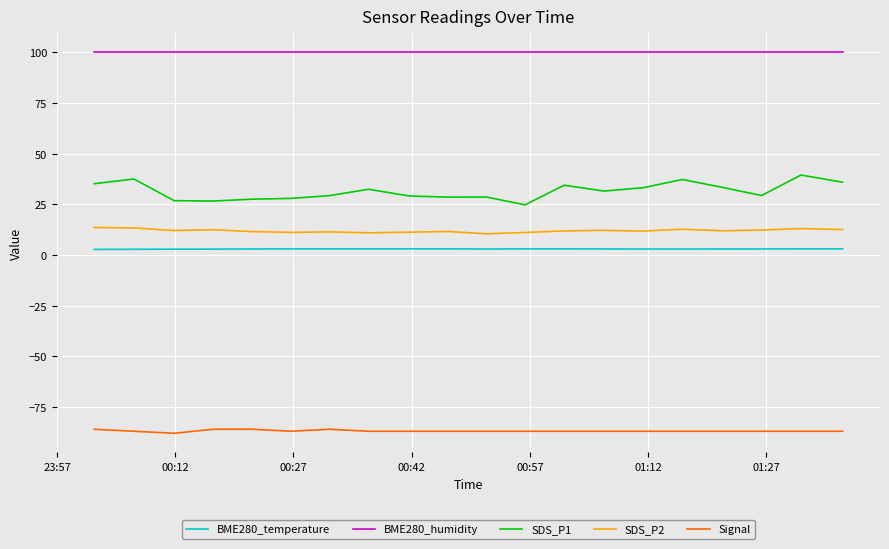

What is the highest value of the Signal series?

-86.0